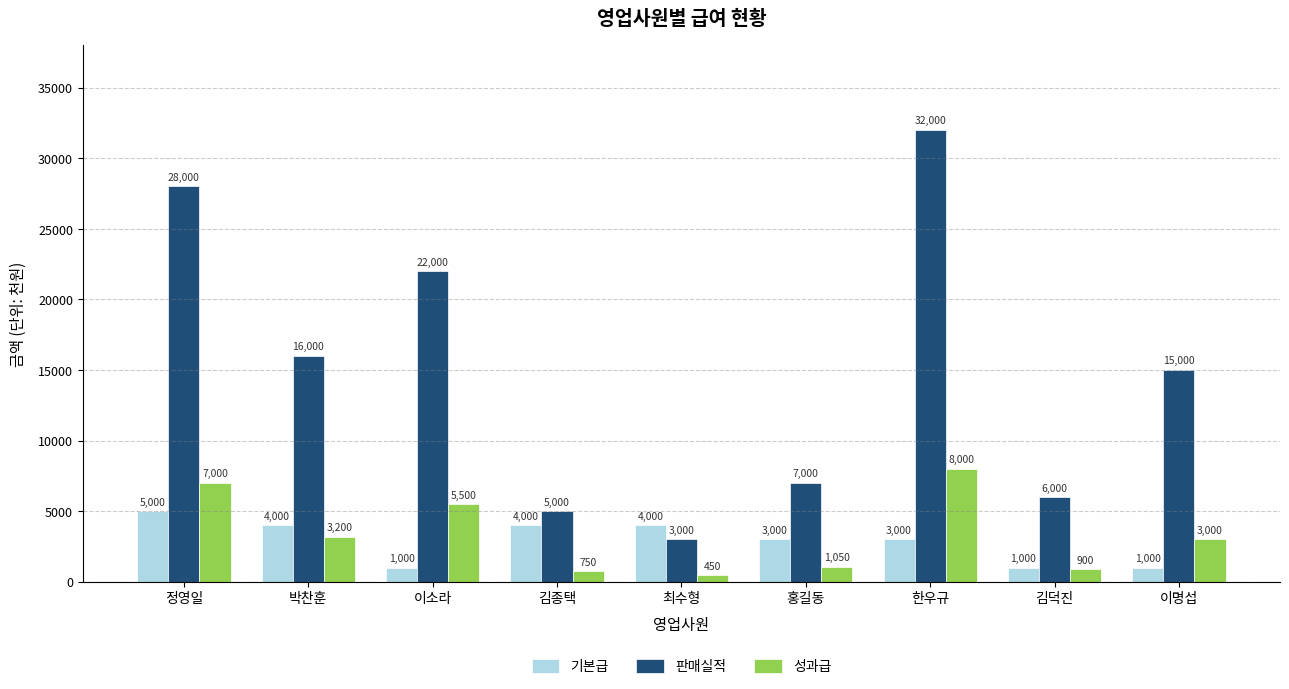

List the series in order of their peak value, highest first.

판매실적, 성과급, 기본급